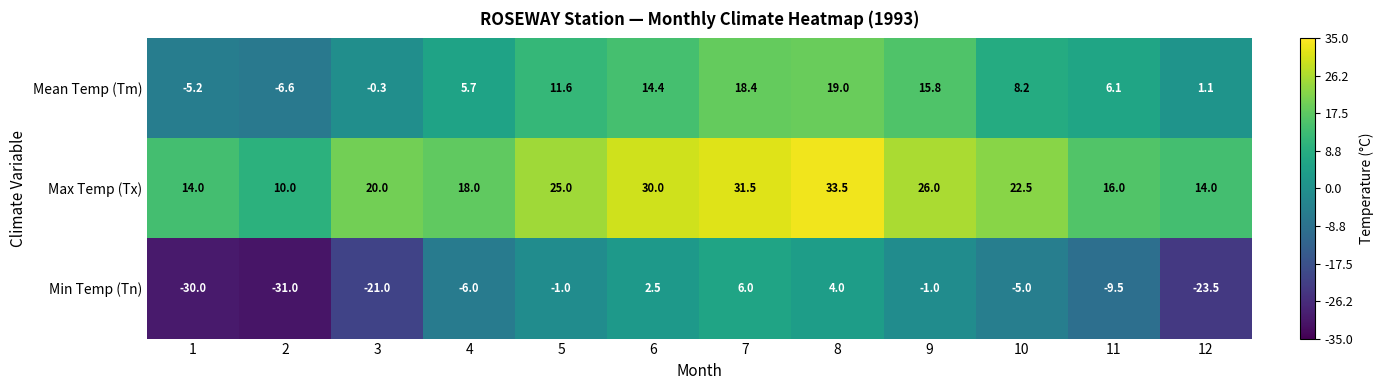

At which label is Min Temp (Tn) closest to -12?

11